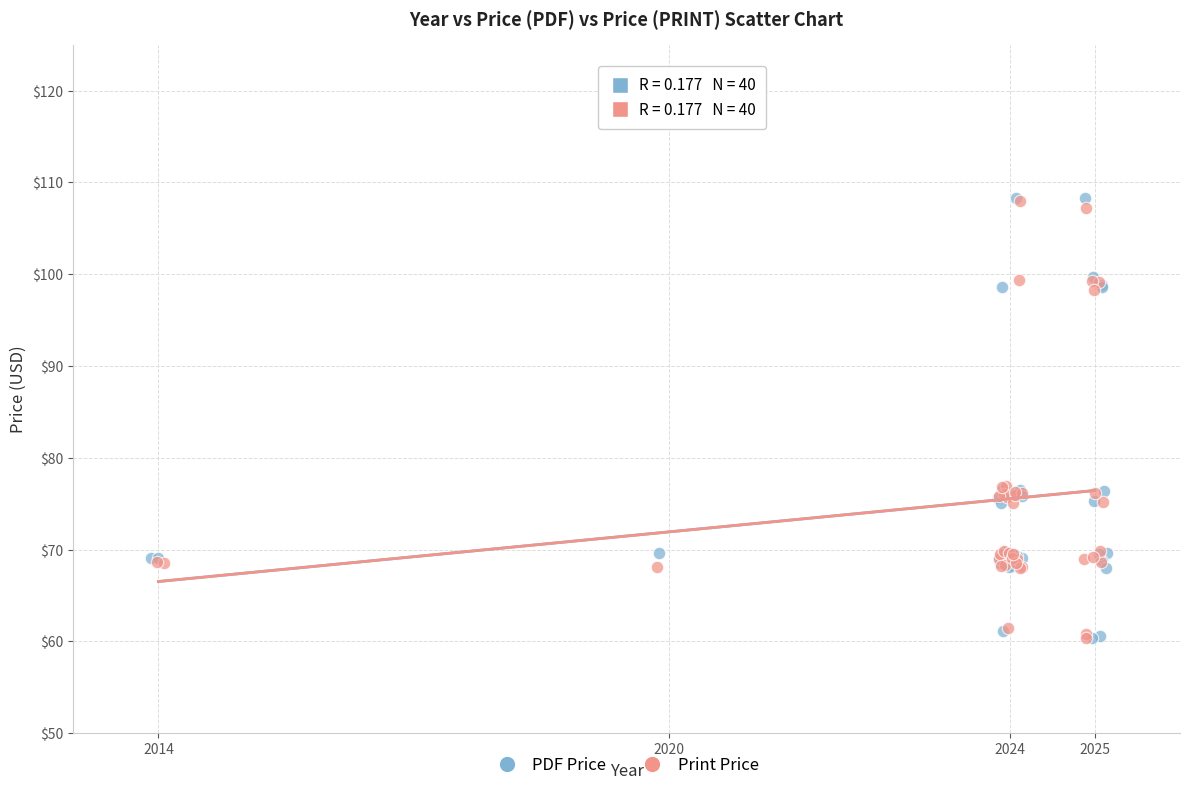

Which series has the largest Y range (max minus min)?

PDF Price